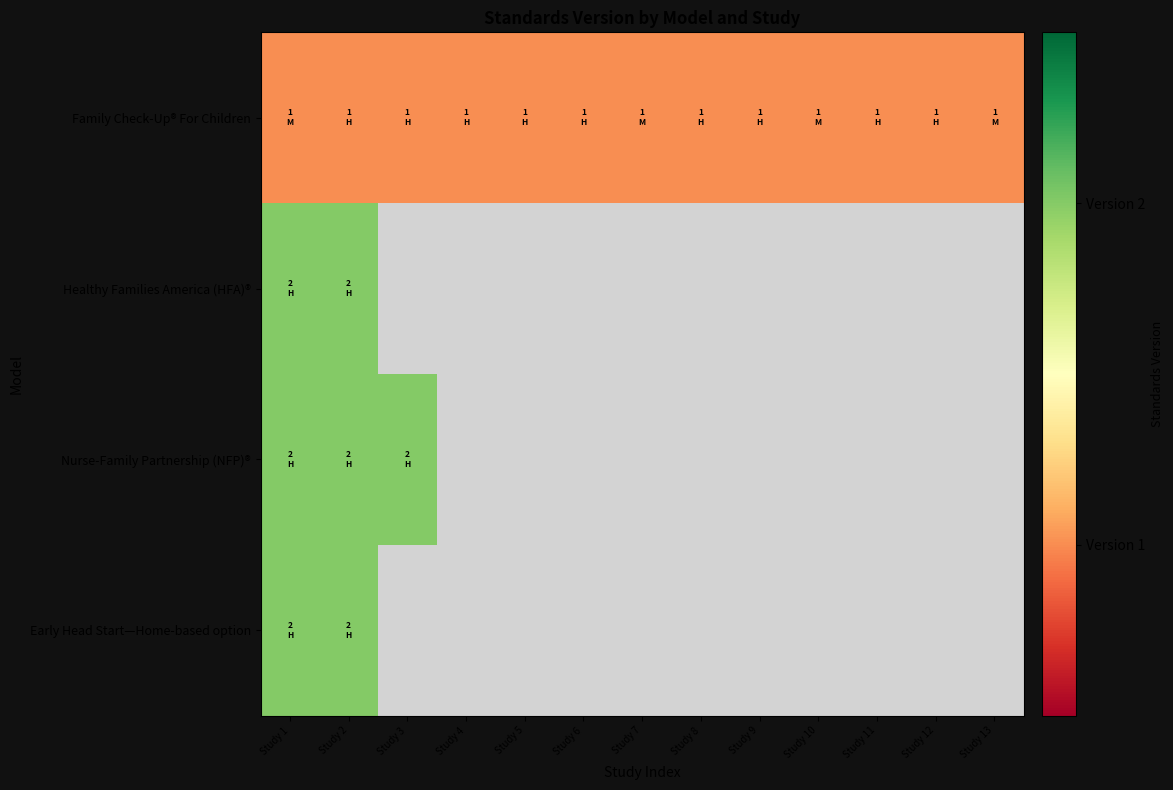

What is the greatest value displayed?

2.0